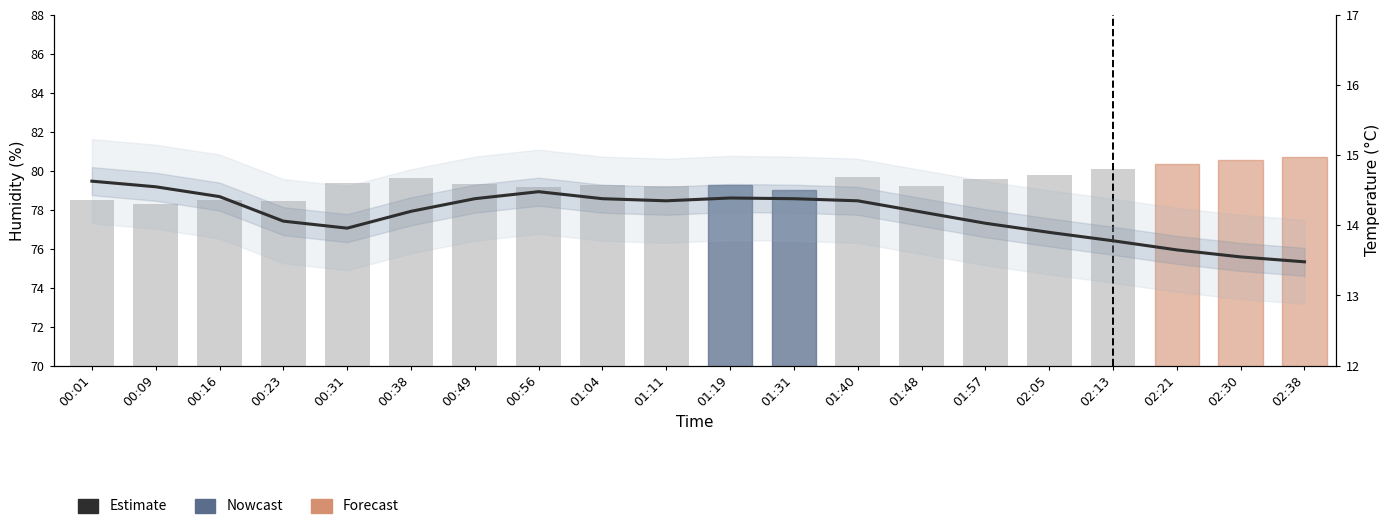

What is the difference between the humidity values at 01:19 and 01:31?

0.2